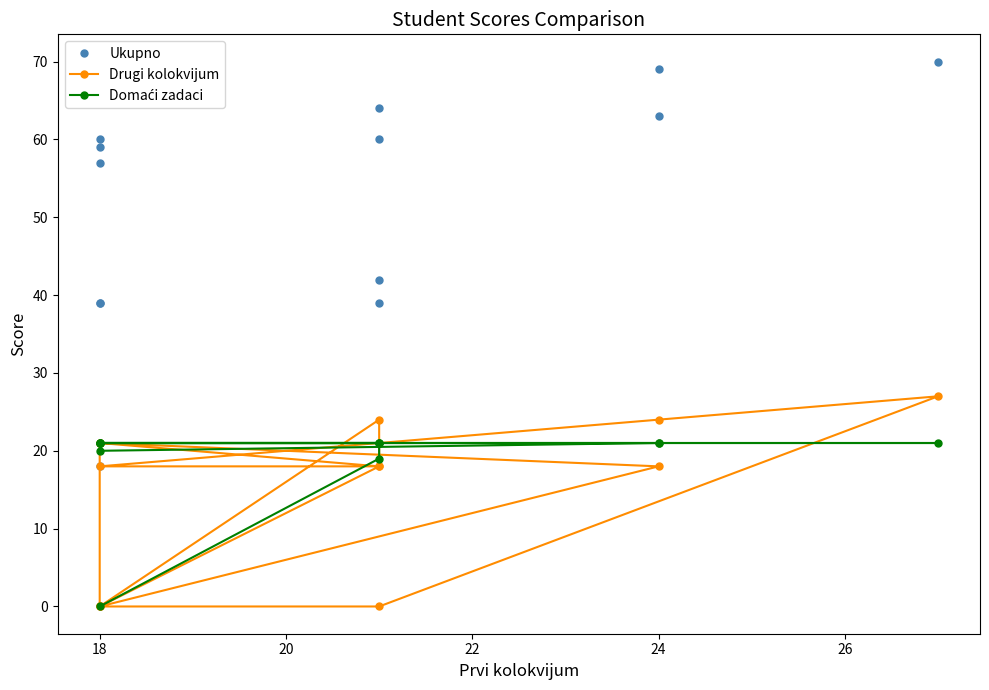

How many lines are shown in the chart?

3